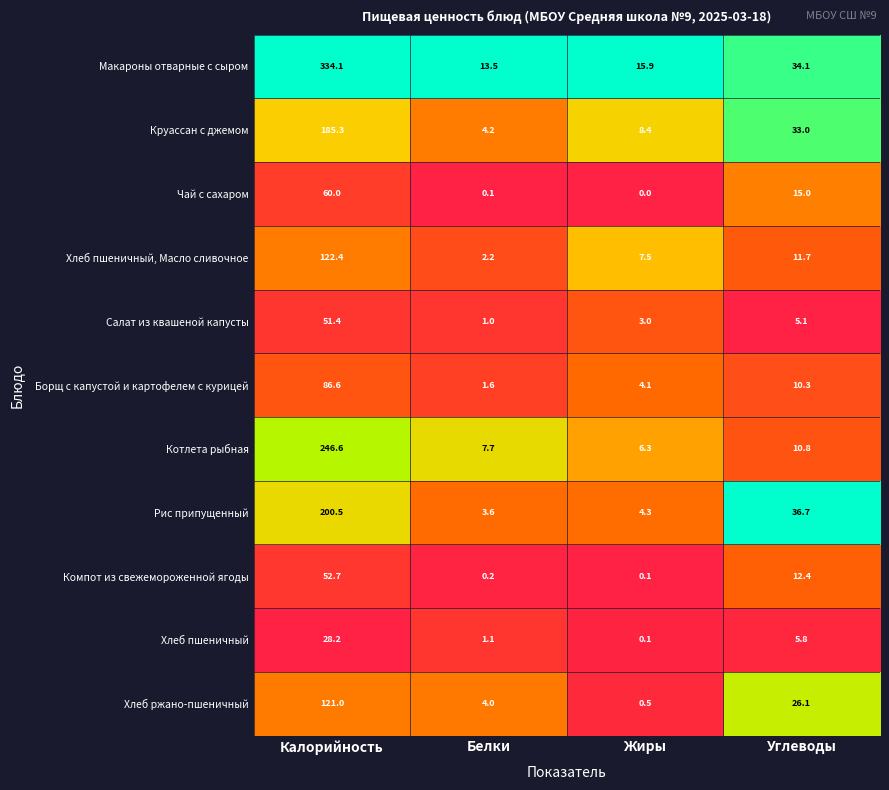

True or false: Хлеб пшеничный, Масло сливочное has a value of 2.2 at Белки.

True